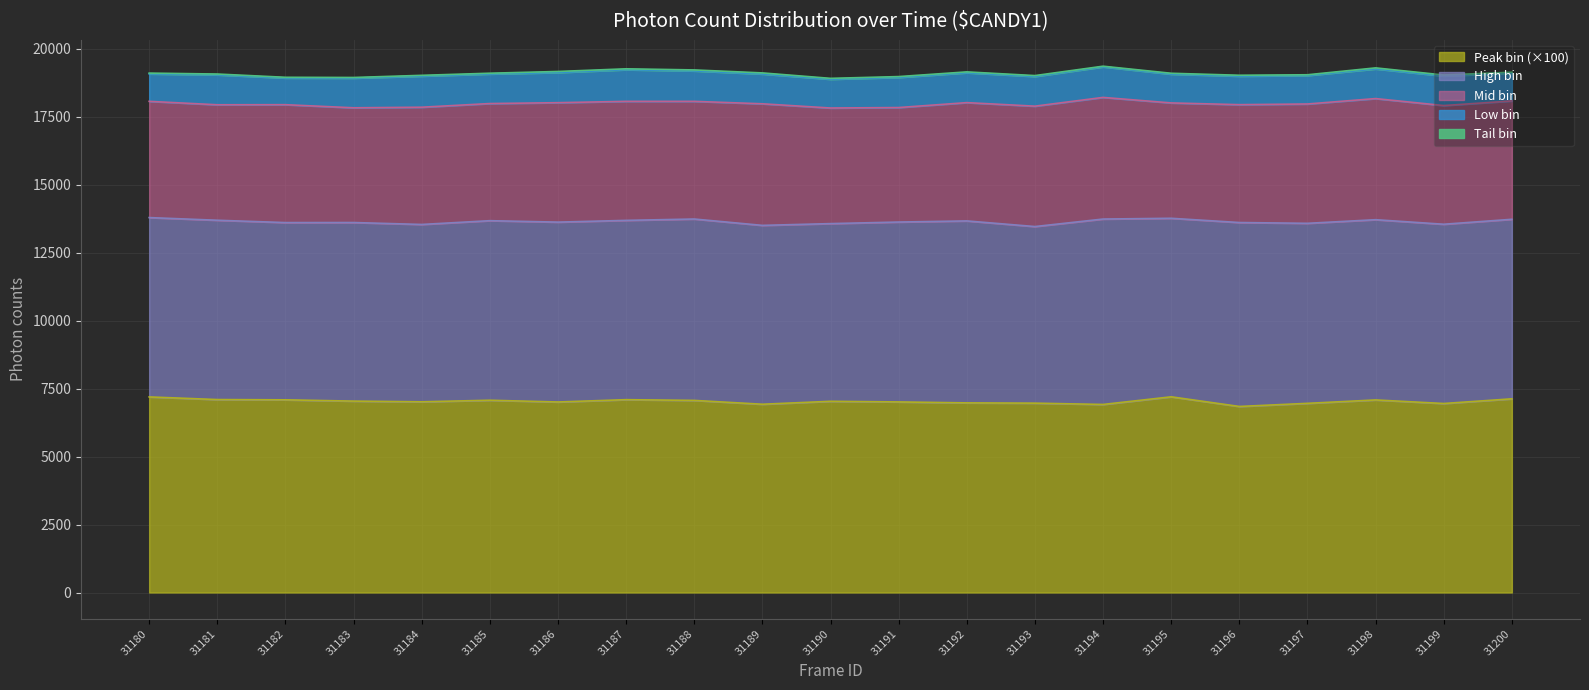

What are all the series names shown in the legend?

Peak bin (×100), High bin, Mid bin, Low bin, Tail bin